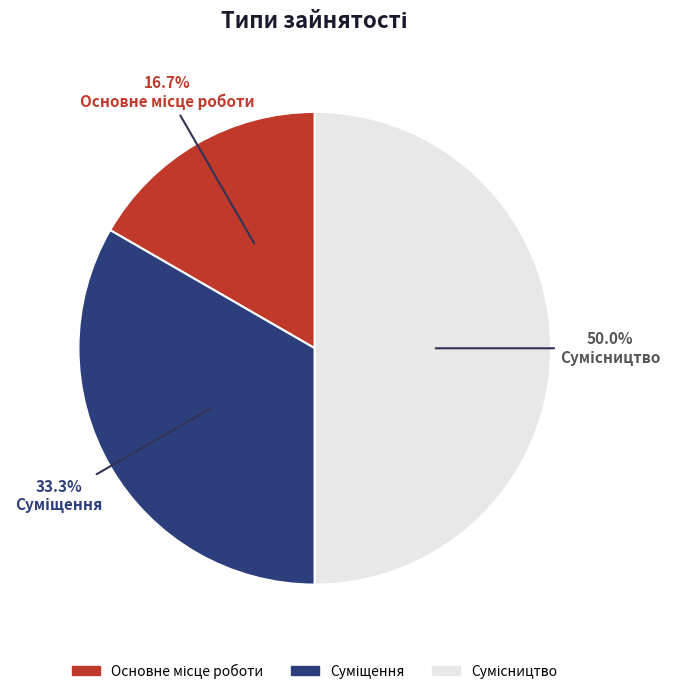

What is the ratio of the value at Сумісництво to the value at Основне місце роботи?

3.0